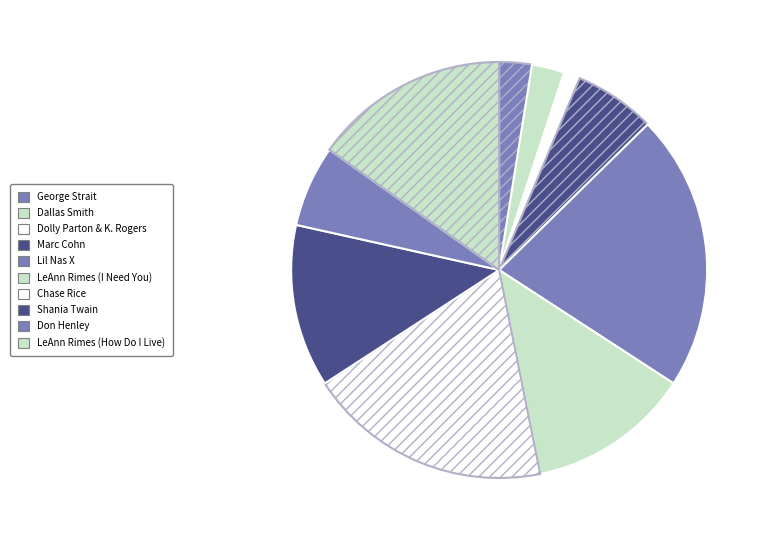

Count the number of slices in the pie.

10